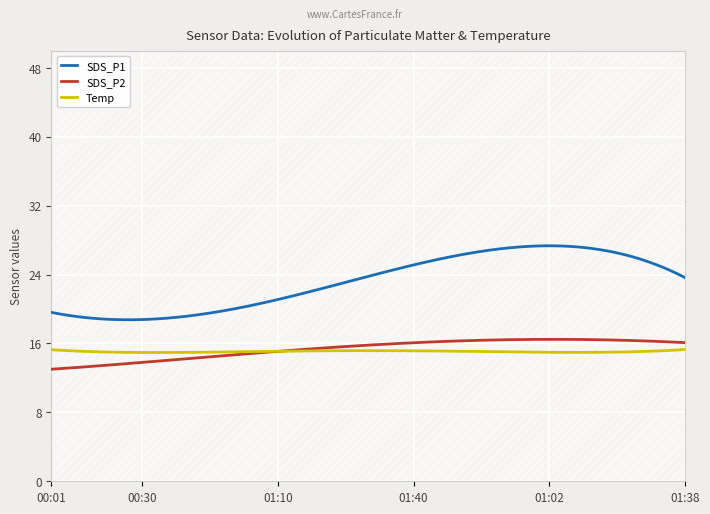

True or false: SDS_P2 and SDS_P1 intersect in this chart.

False